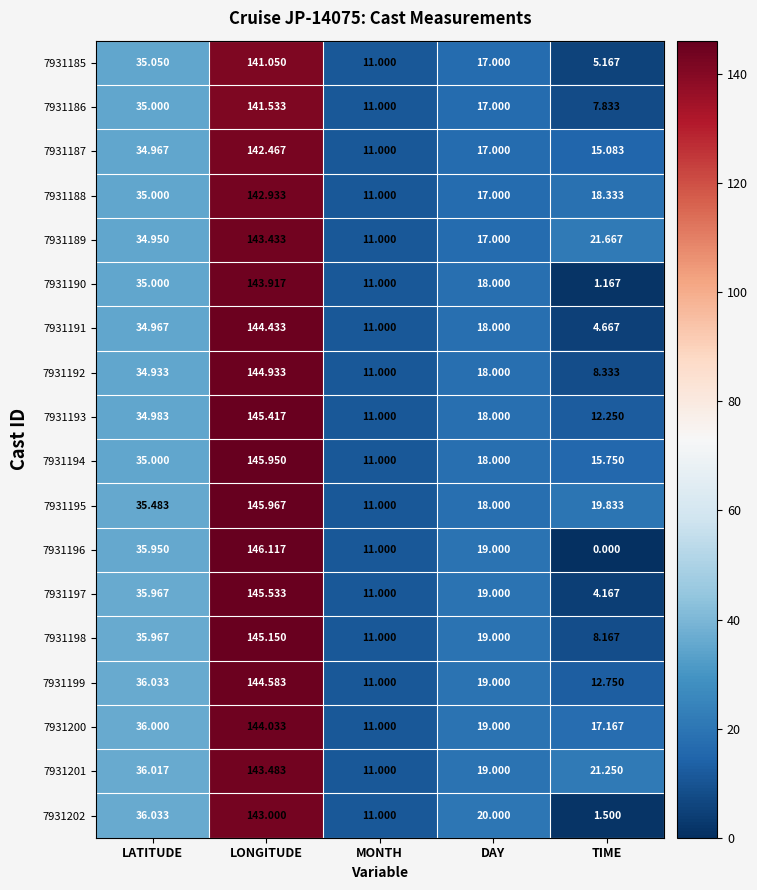

Where does the 7931185 series first go above 17?

LATITUDE